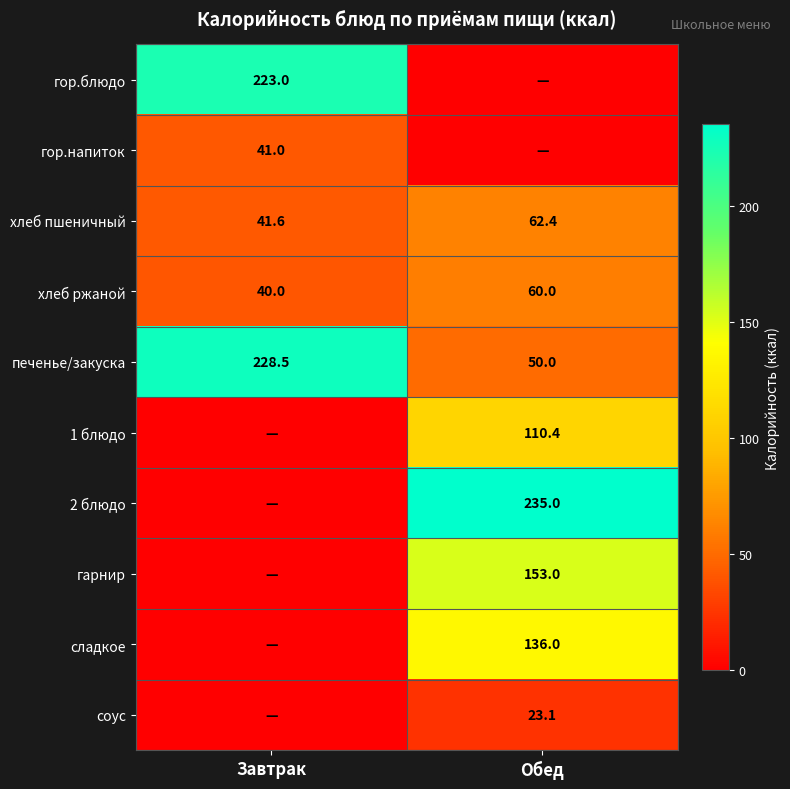

What value does the хлеб ржаной series have at Обед?

60.0